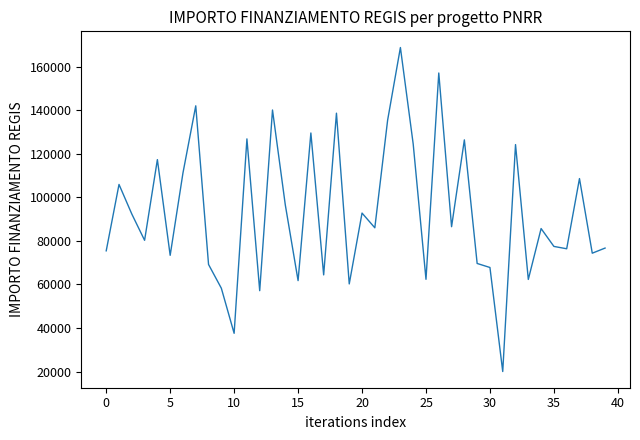

What is the minimum value shown in the chart?

20035.6